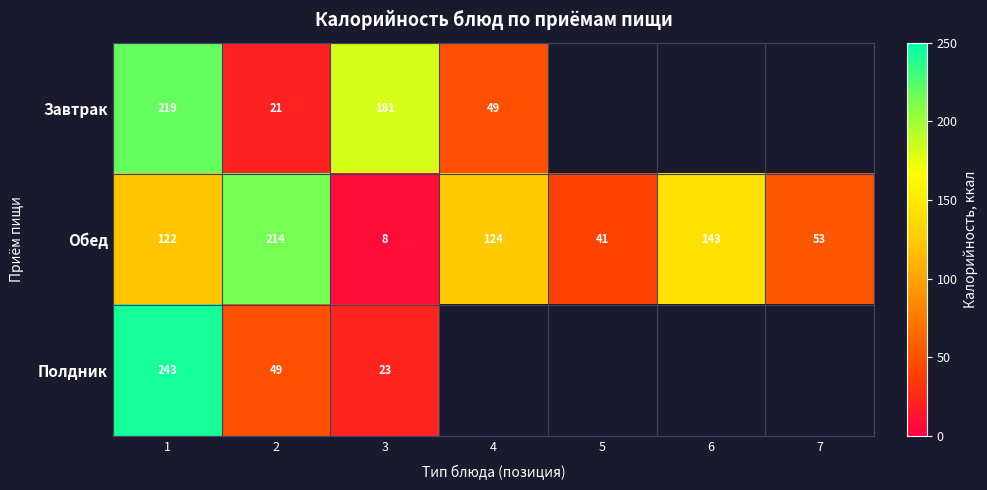

How many data points in Обед are less than 122?

3